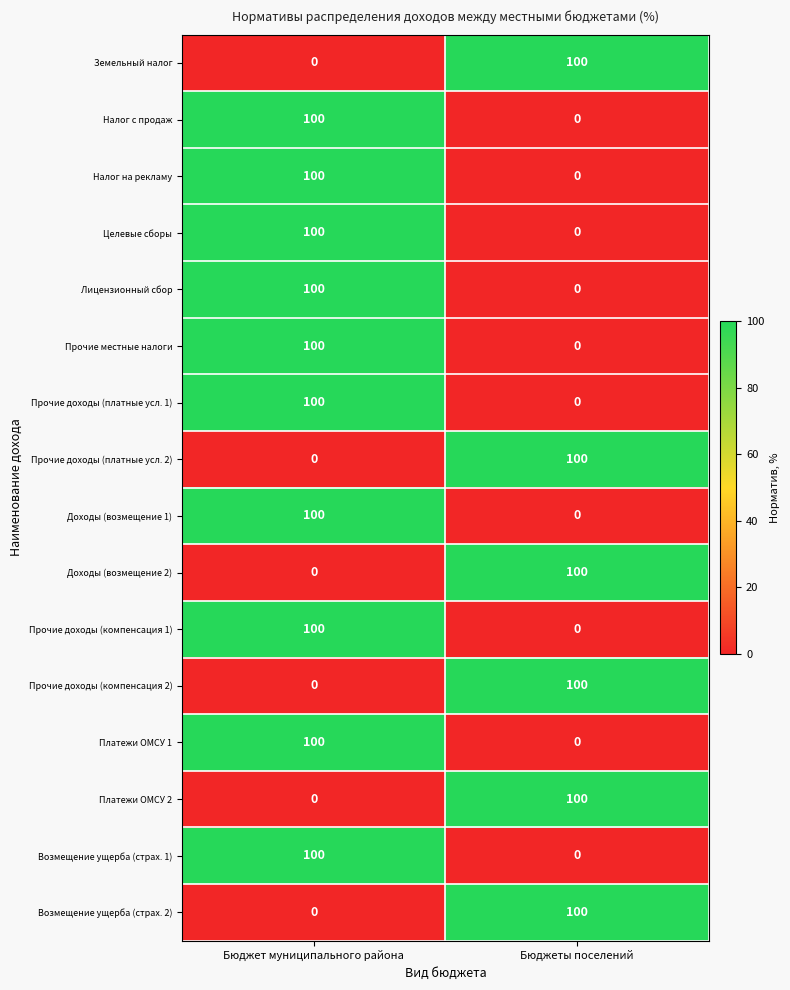

What is the sum of all Целевые сборы values?

100